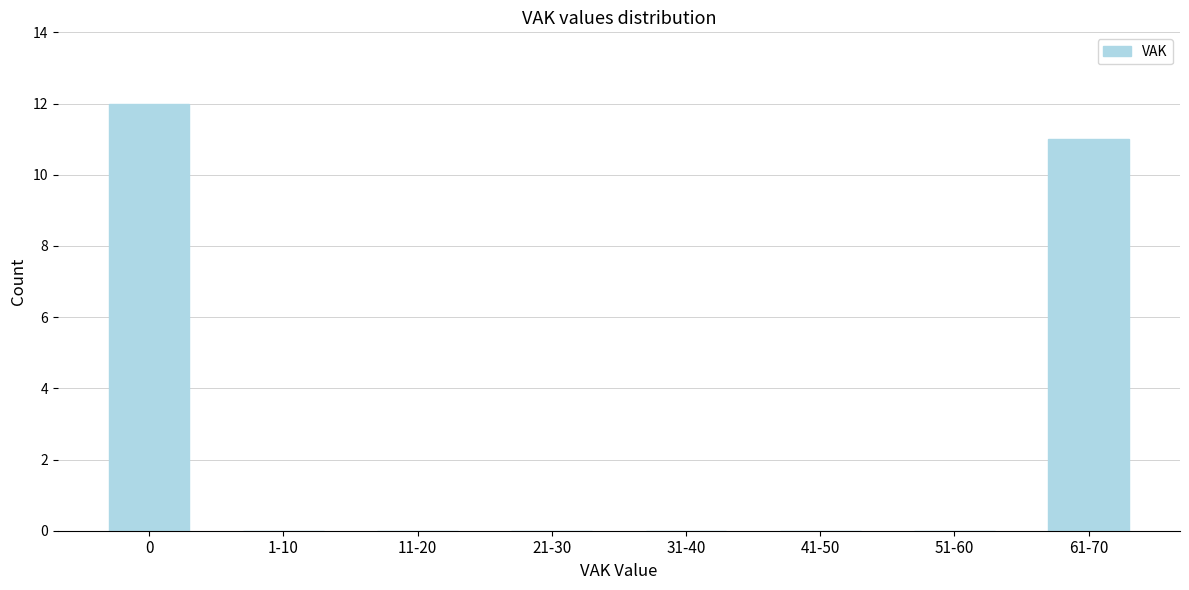

Reading left to right, extract all data points from this chart.

0=12	1-10=0	11-20=0	21-30=0	31-40=0	41-50=0	51-60=0	61-70=11